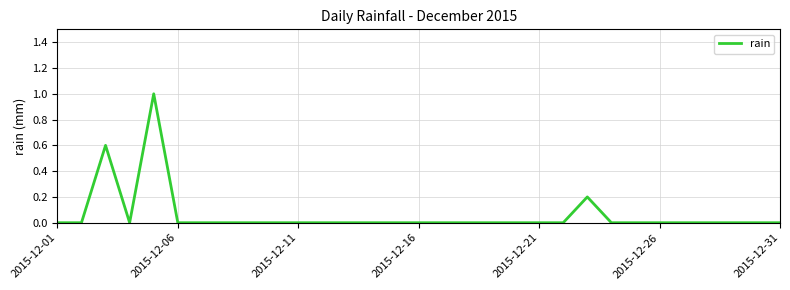

What is the difference between the maximum and minimum values?

1.0